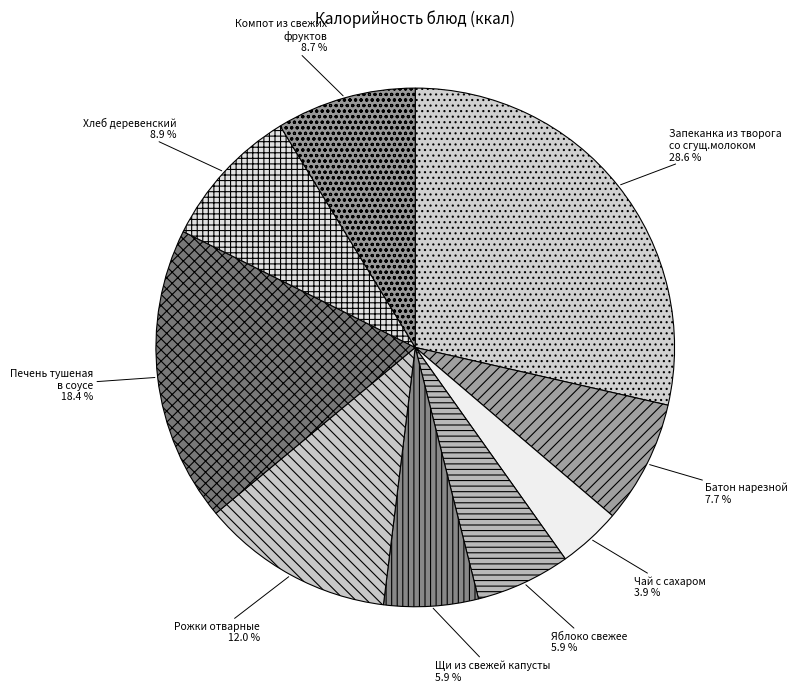

True or false: Щи из свежей капусты accounts for 15% of the total.

False